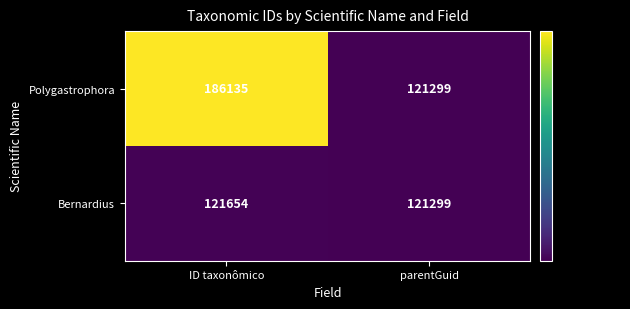

How many series are shown in this chart?

2